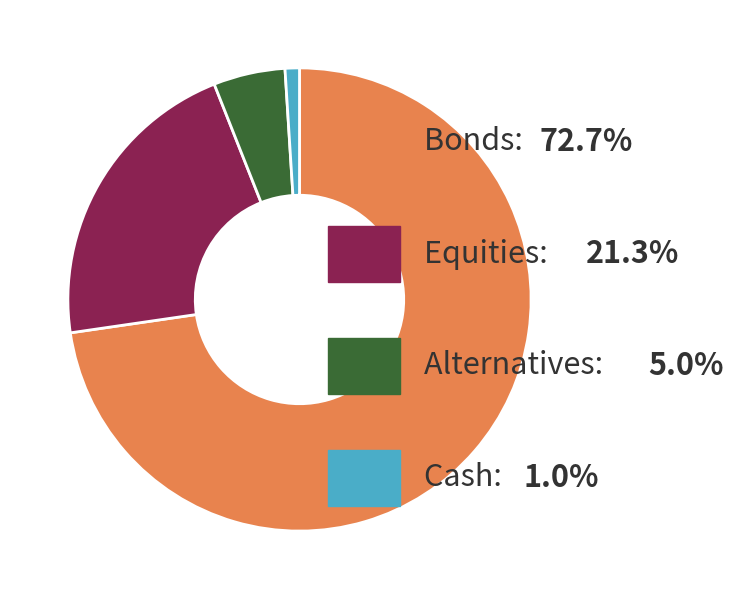

Is there any slice that represents more than half of the pie?

Yes